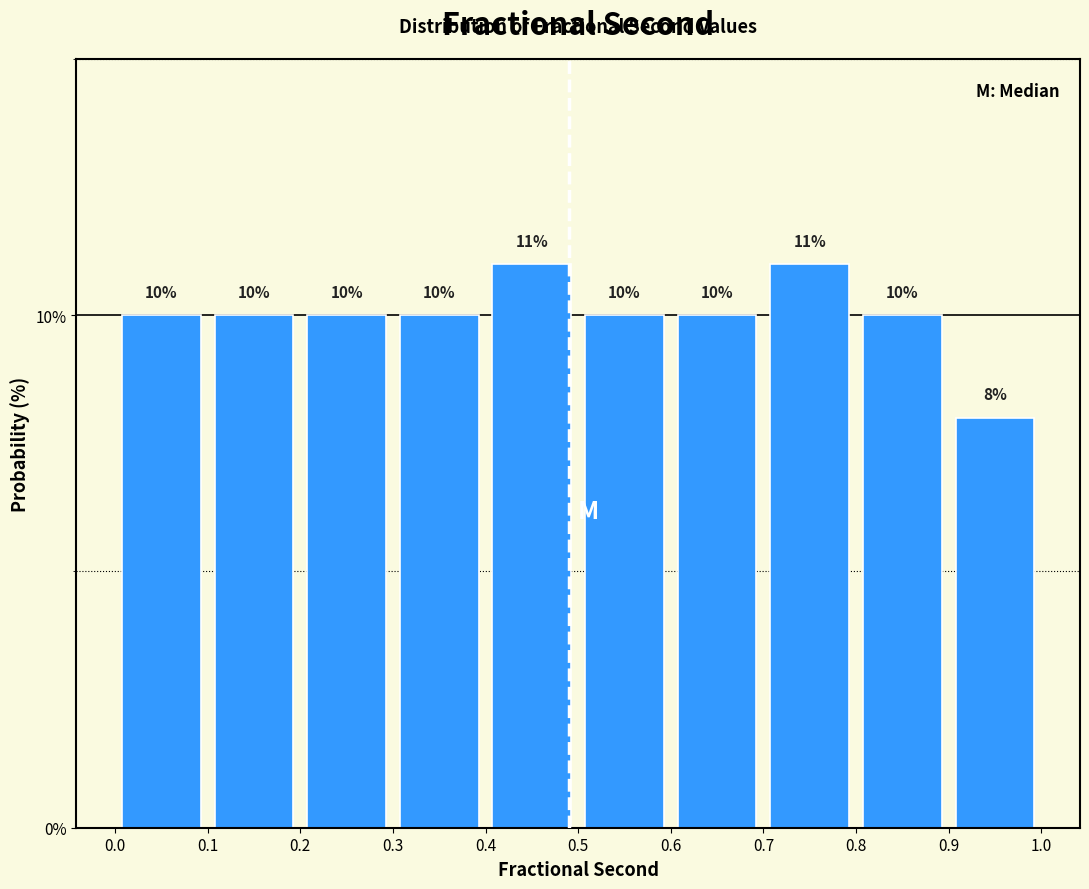

Reading left to right, transcribe this chart: for each bar, give the range it covers on the x-axis and its height.

0.0 to 0.1: 10
0.1 to 0.2: 10
0.2 to 0.3: 10
0.3 to 0.4: 10
0.4 to 0.5: 11
0.5 to 0.6: 10
0.6 to 0.7: 10
0.7 to 0.8: 11
0.8 to 0.9: 10
0.9 to 1.0: 8